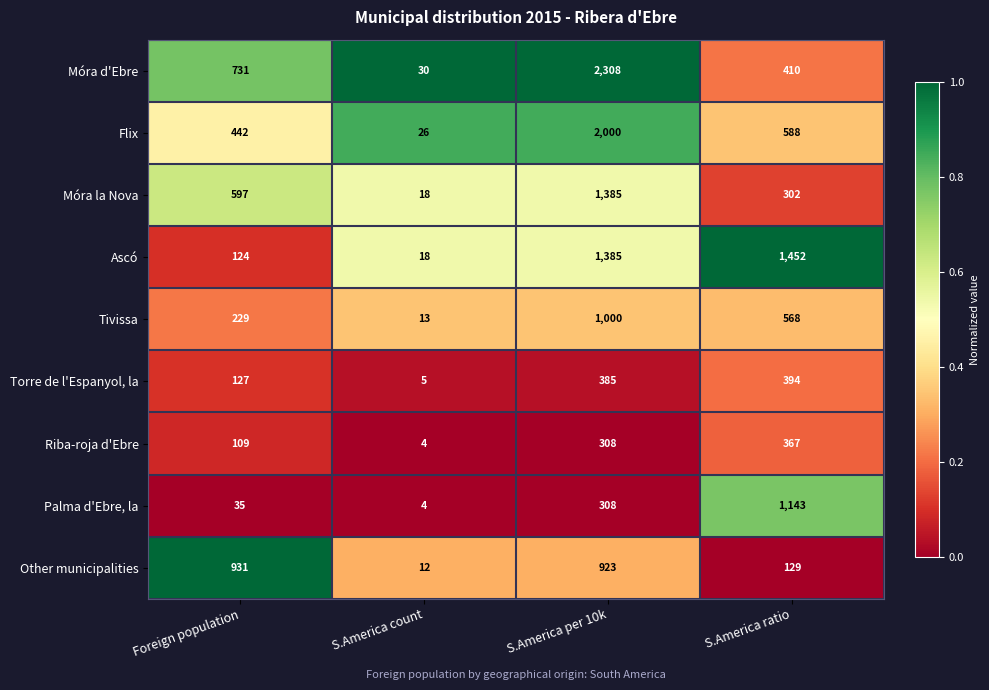

List the series in order of their peak value, highest first.

Móra d'Ebre, Flix, Ascó, Móra la Nova, Palma d'Ebre, la, Tivissa, Other municipalities, Torre de l'Espanyol, la, Riba-roja d'Ebre